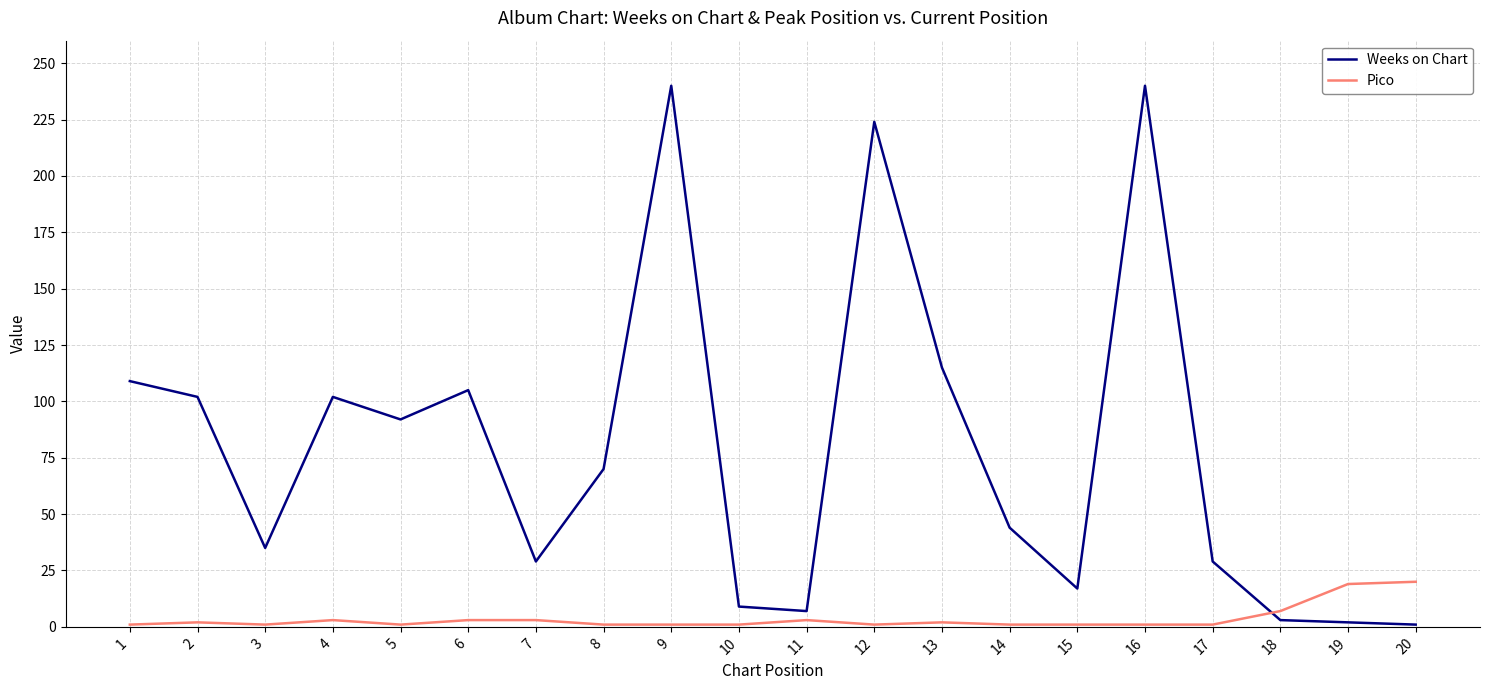

Rank the series by their average value, from lowest to highest.

Pico, Weeks on Chart